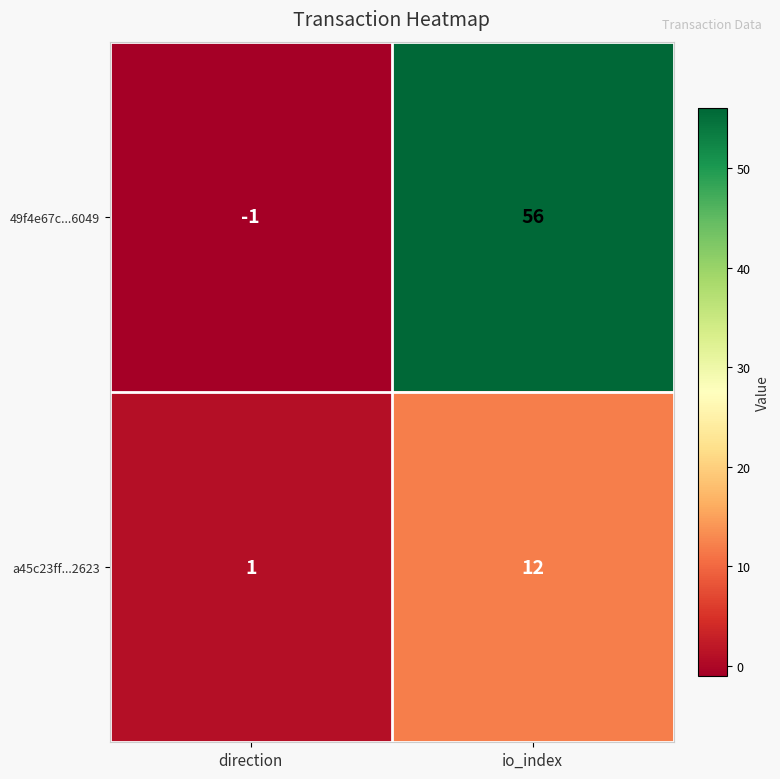

Which series has the widest spread of values?

49f4e67c...6049